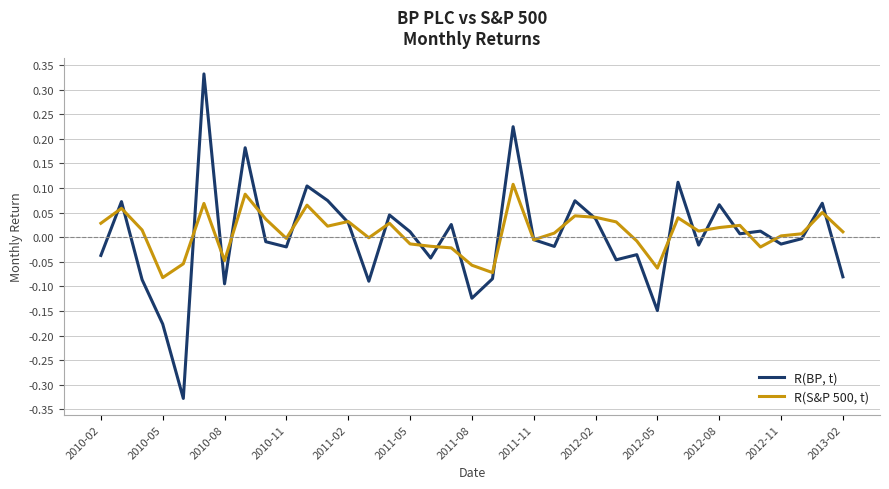

Rank the series by their average value, from lowest to highest.

R(BP, t), R(S&P 500, t)